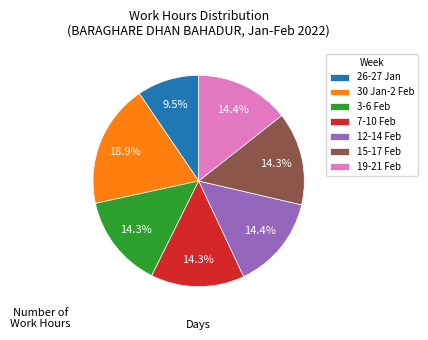

How many slices are in this pie chart?

7